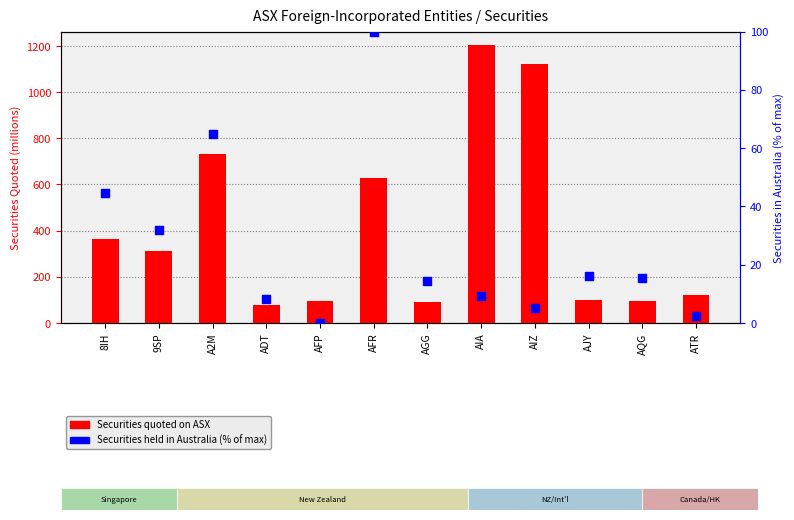

Which series reaches the minimum Y coordinate?

Securities held in Australia (% of max)